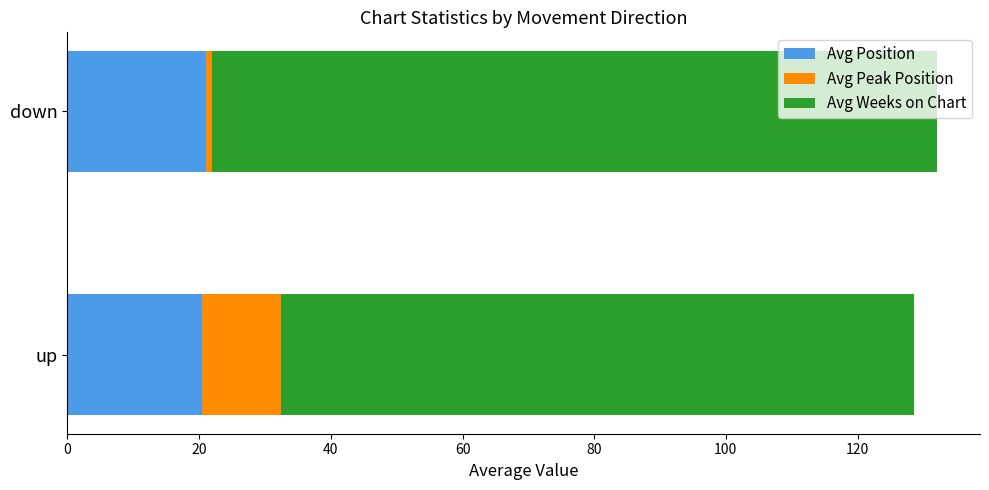

The Avg Position series shows 20.5 at up. True or false?

True